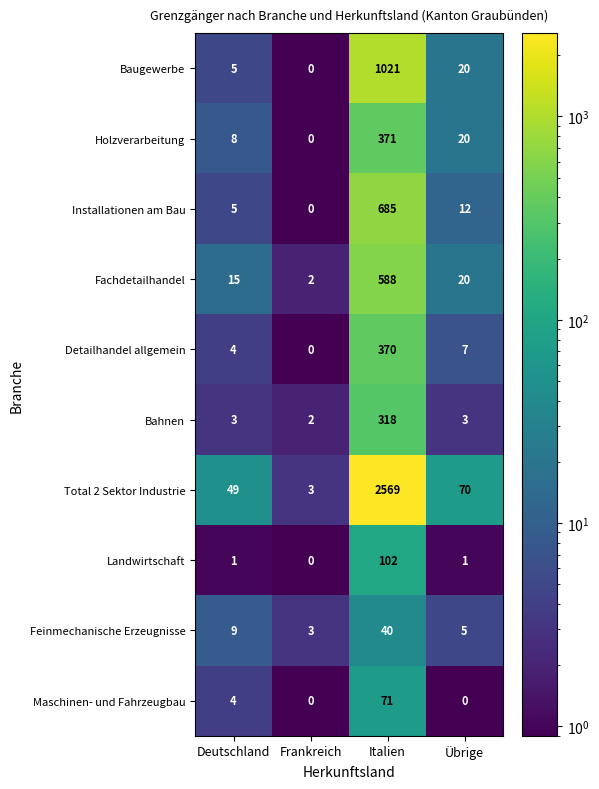

Where is Total 2 Sektor Industrie nearest to the value 1286?

Übrige